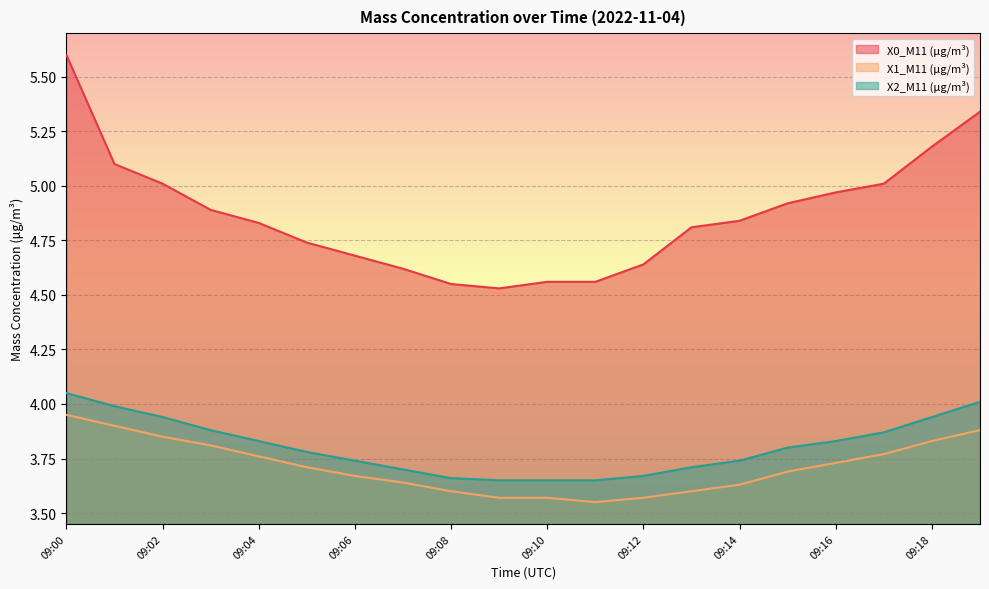

True or false: X0_M11 (μg/m³) and X1_M11 (μg/m³) cross at least once.

False